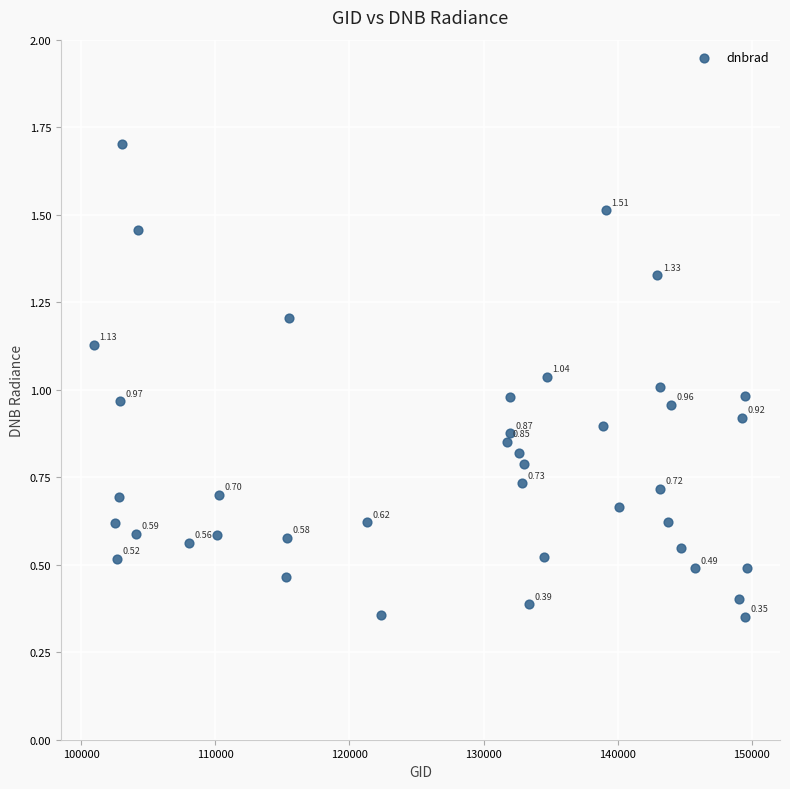

What is the range of Y values (max minus min)?

1.4